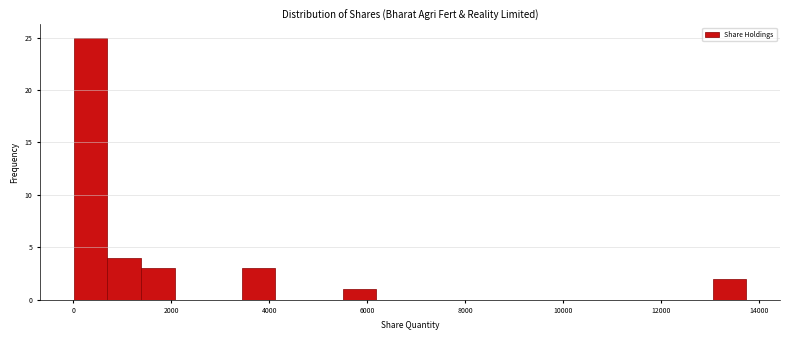

Around what value on the x-axis is the tallest bar? Give the approximate position of its centre, as read against the axis.

400